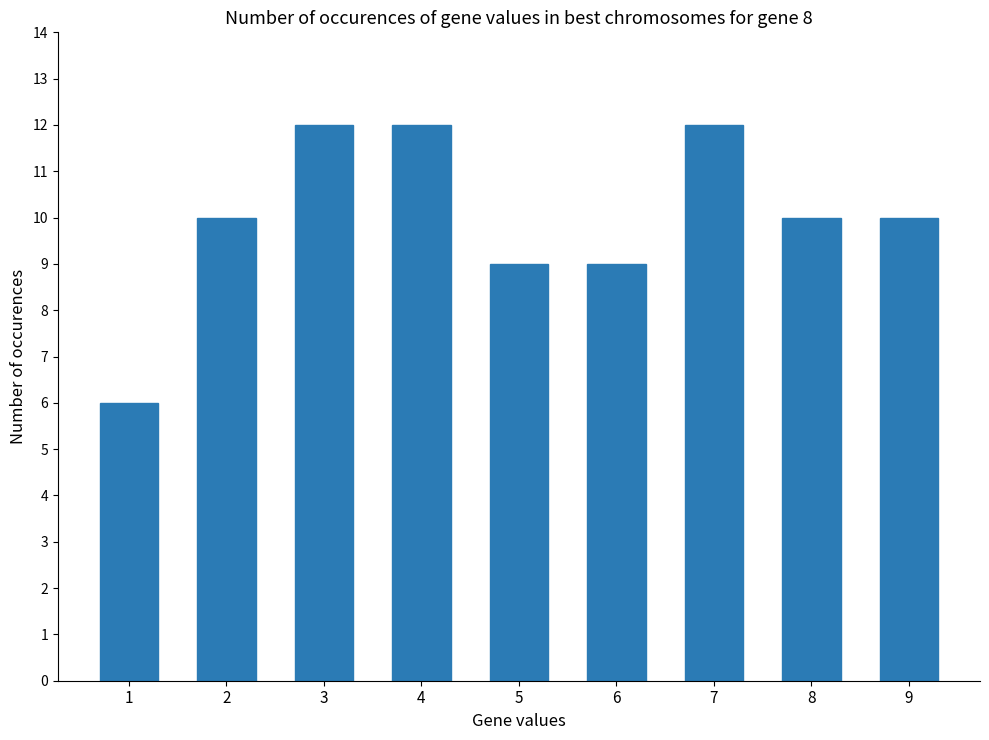

What is the greatest value displayed?

12